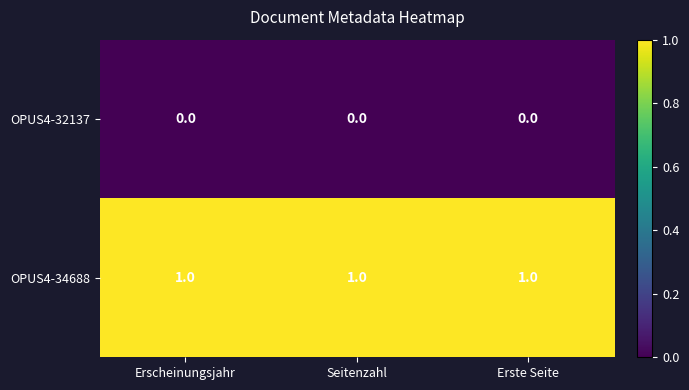

The OPUS4-34688 series shows 1 at Erste Seite. True or false?

True